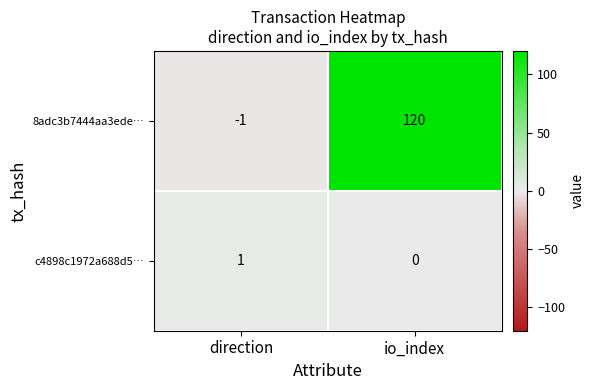

Which category has the highest value across all series?

io_index